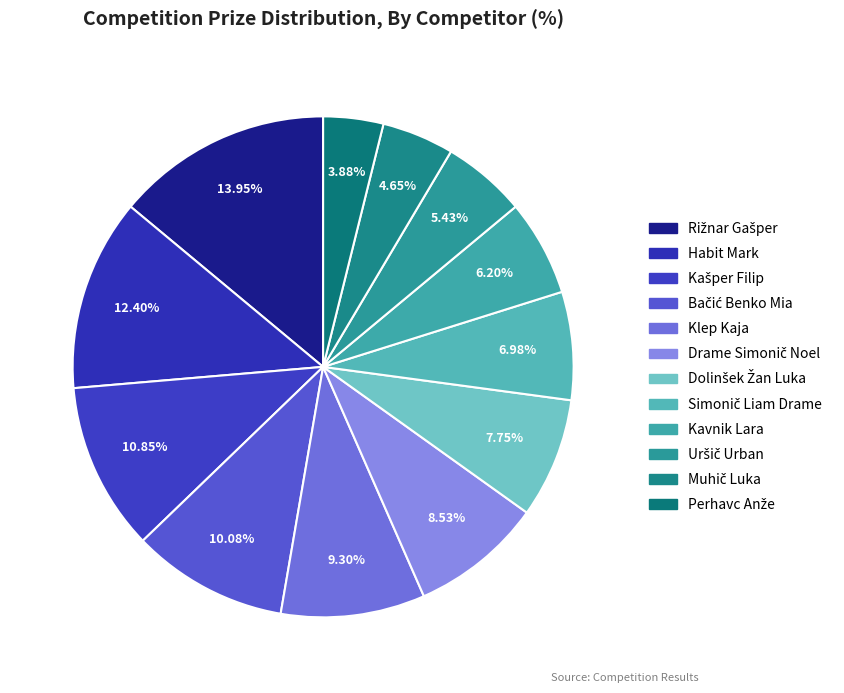

To the nearest percent, what is the difference between the Kavnik Lara and Drame Simonič Noel slice percentages?

2%